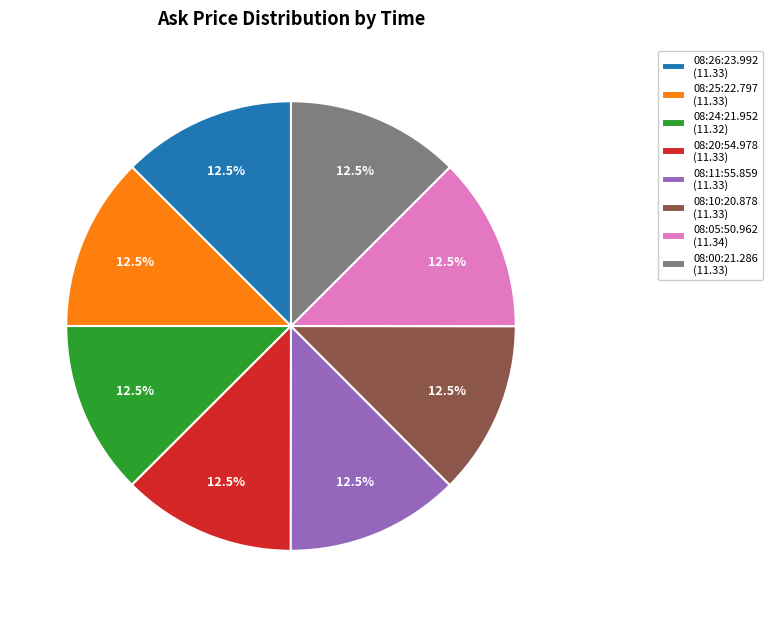

Is the sum of 08:25:22.797 (11.33) and 08:11:55.859 (11.33) greater than half?

No